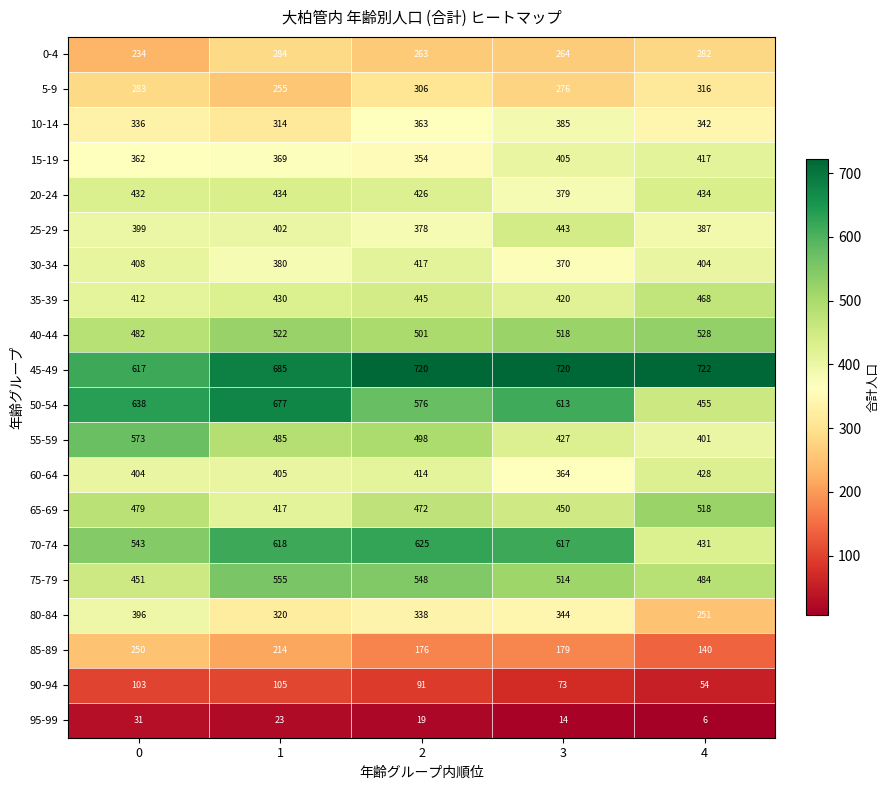

How many series are shown in this chart?

20